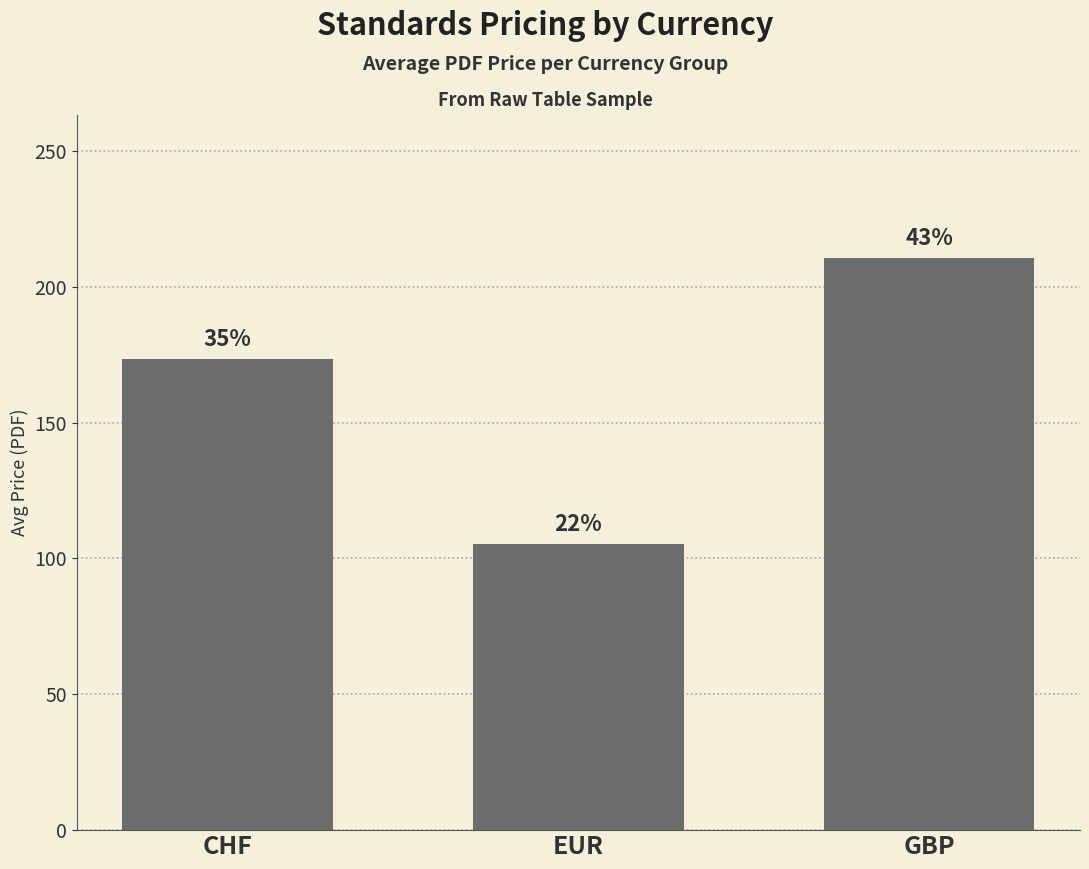

Are the bars grouped side by side (vs. stacked)?

No